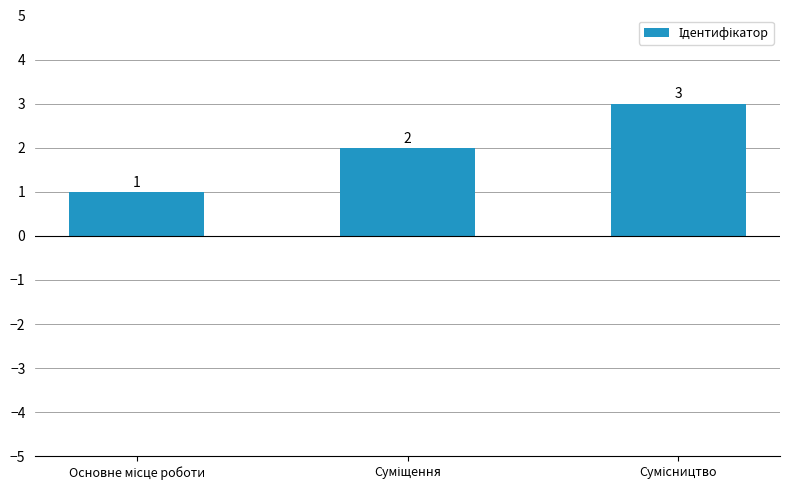

How many values are between 1 and 3?

3